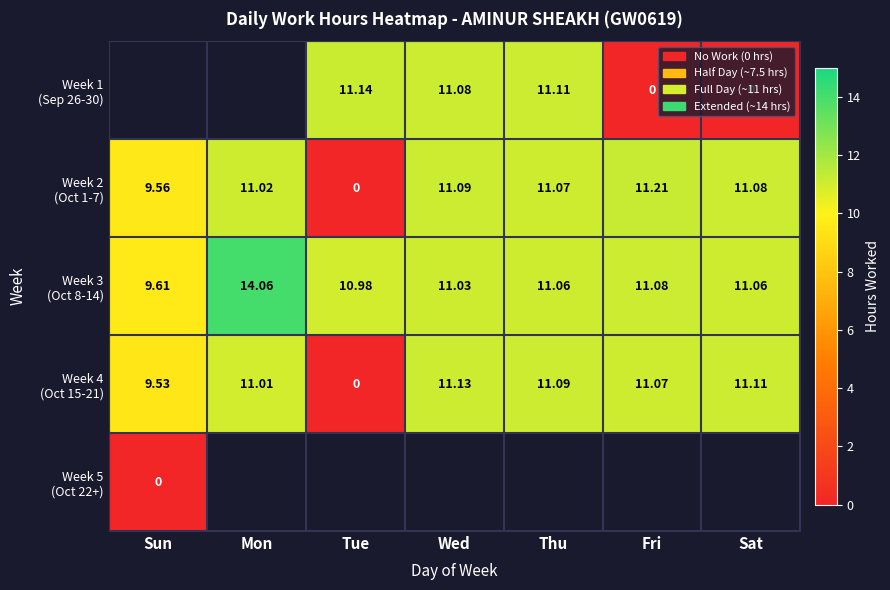

At which label does Week 1 (Sep 26-30) first exceed 0?

Tue